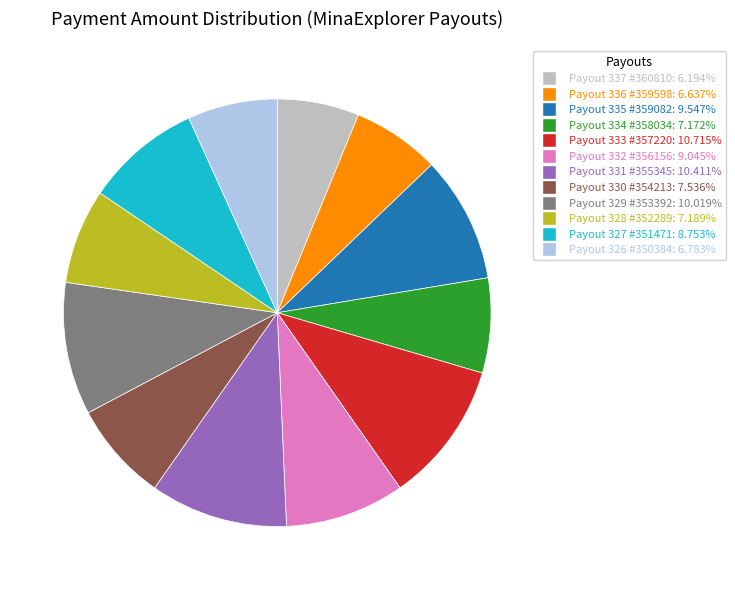

How many segments does this pie chart have?

12